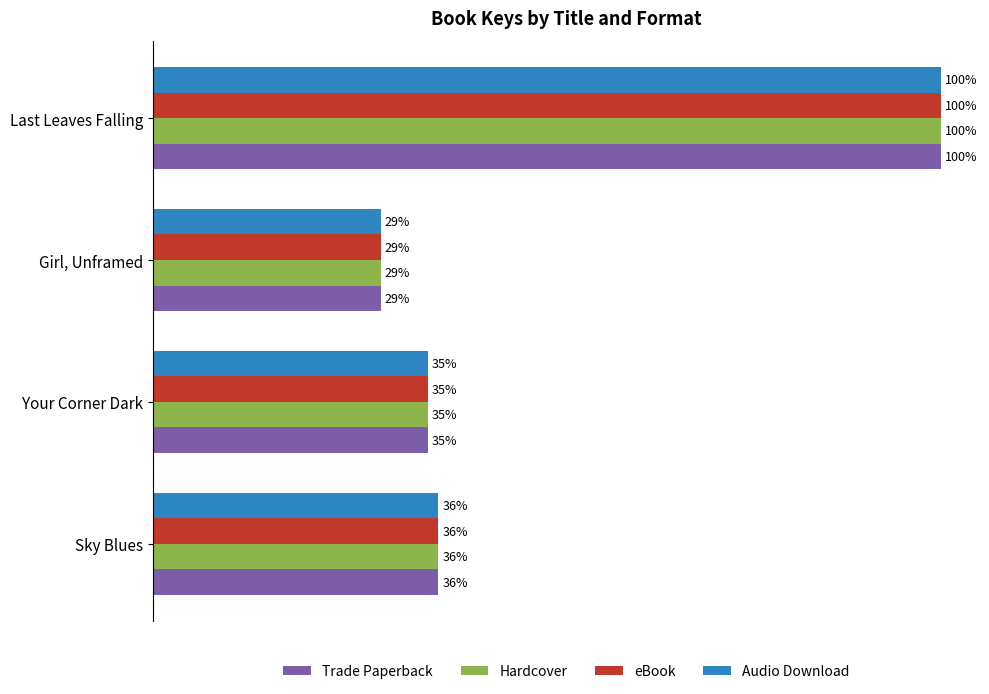

At which label is Trade Paperback closest to 64?

Sky Blues